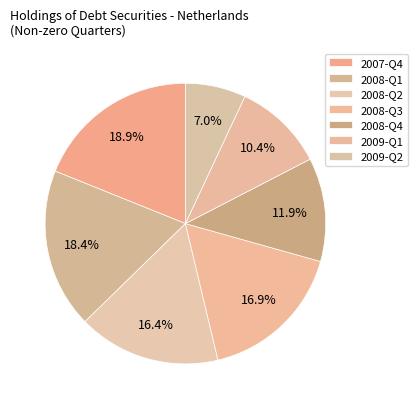

To the nearest percent, what is the combined percentage of 2008-Q2 and 2008-Q1?

35%